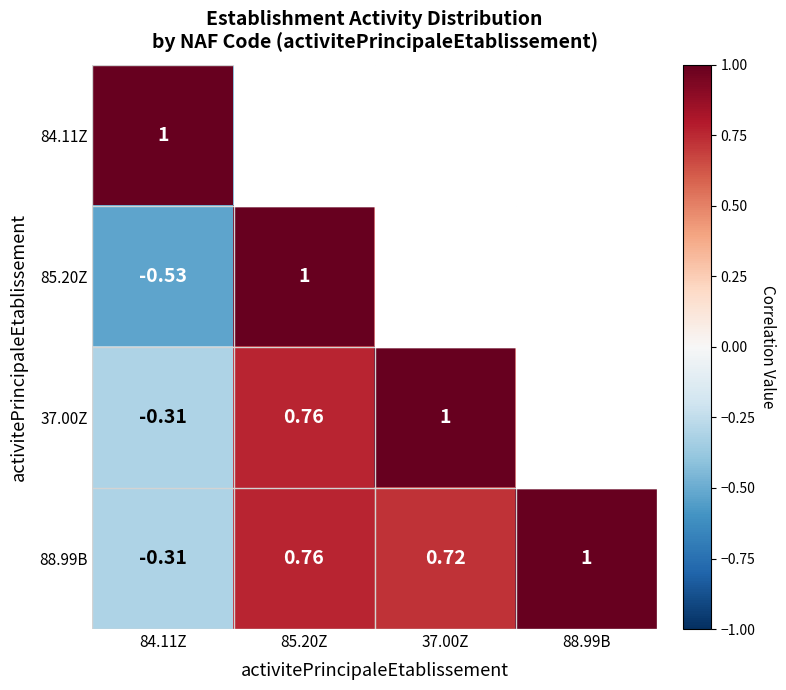

What is the difference between the highest and lowest values at 88.99B?

1.3